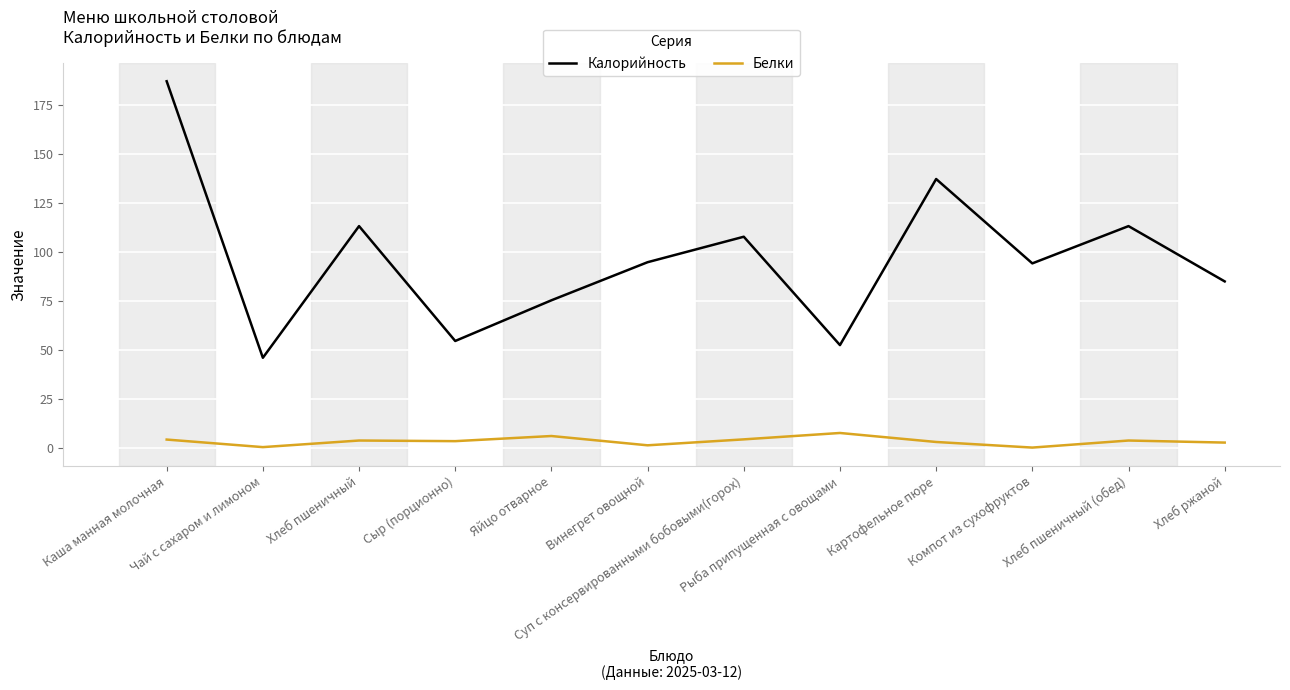

At which label does Калорийность first exceed 94?

Каша манная молочная